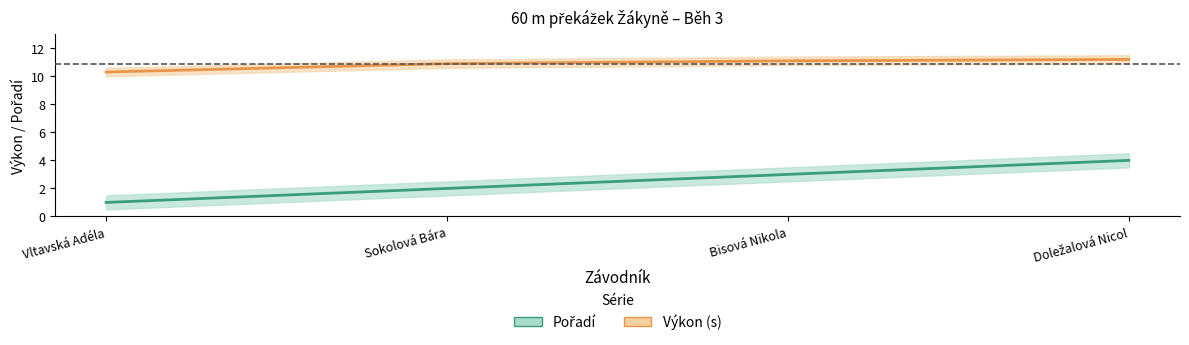

True or false: Pořadí has more than 0 points higher than both neighbors.

False